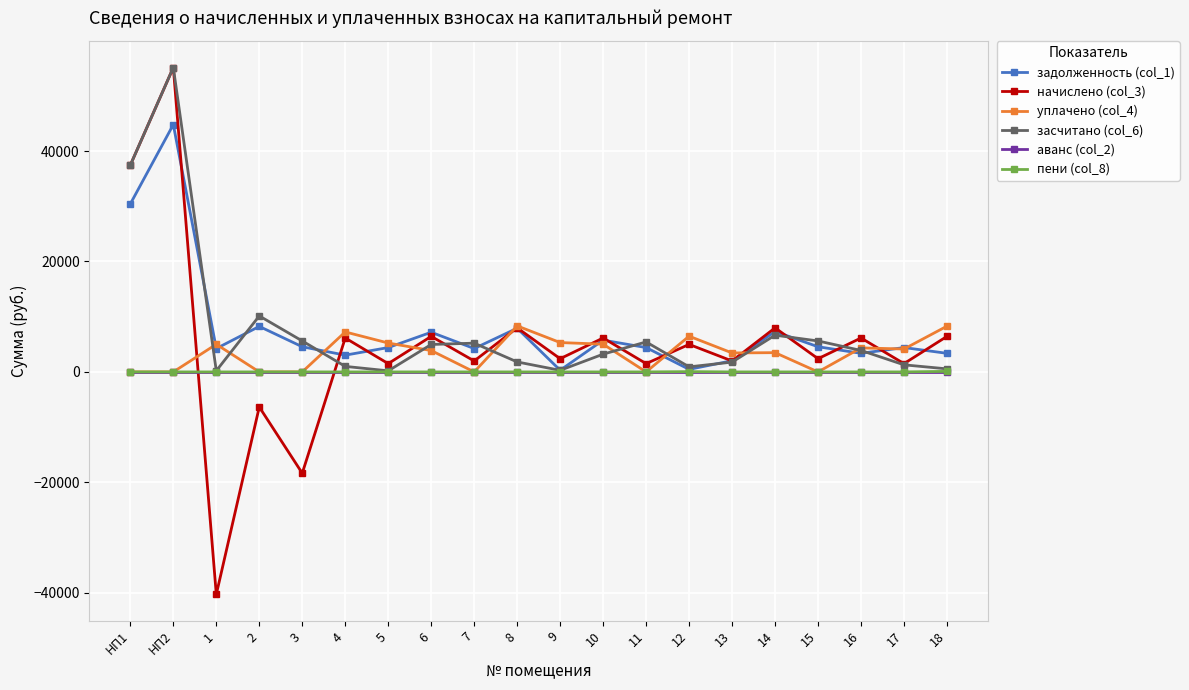

What is the smallest value displayed?

-40289.6